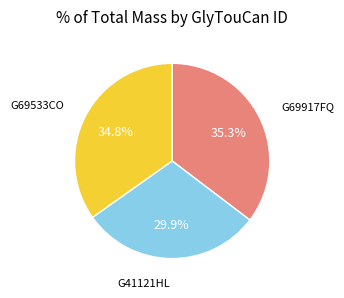

To the nearest percent, what portion does G69917FQ represent?

35%